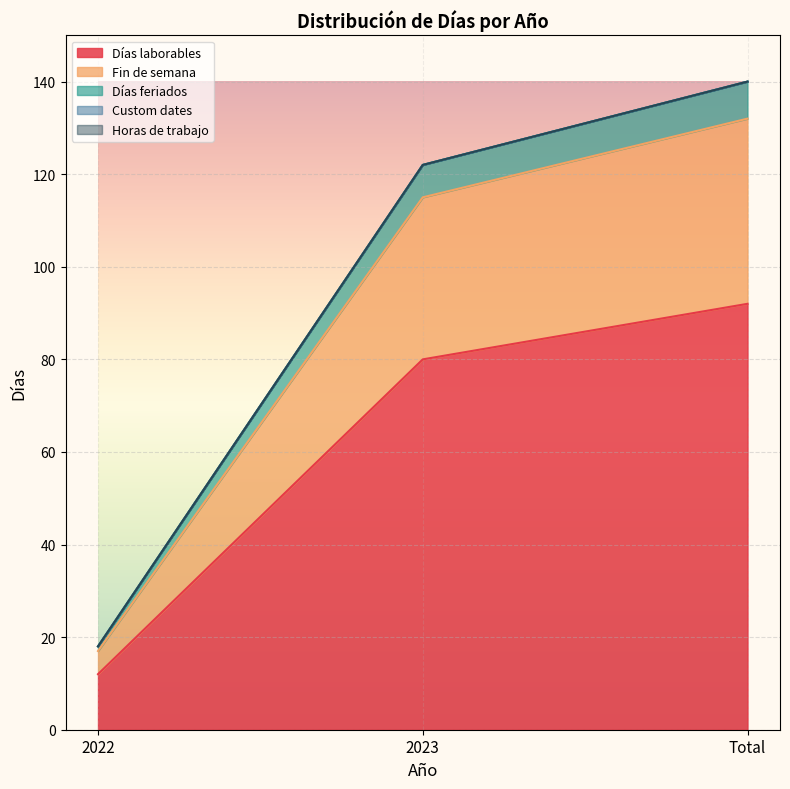

What position from the left is Total?

3